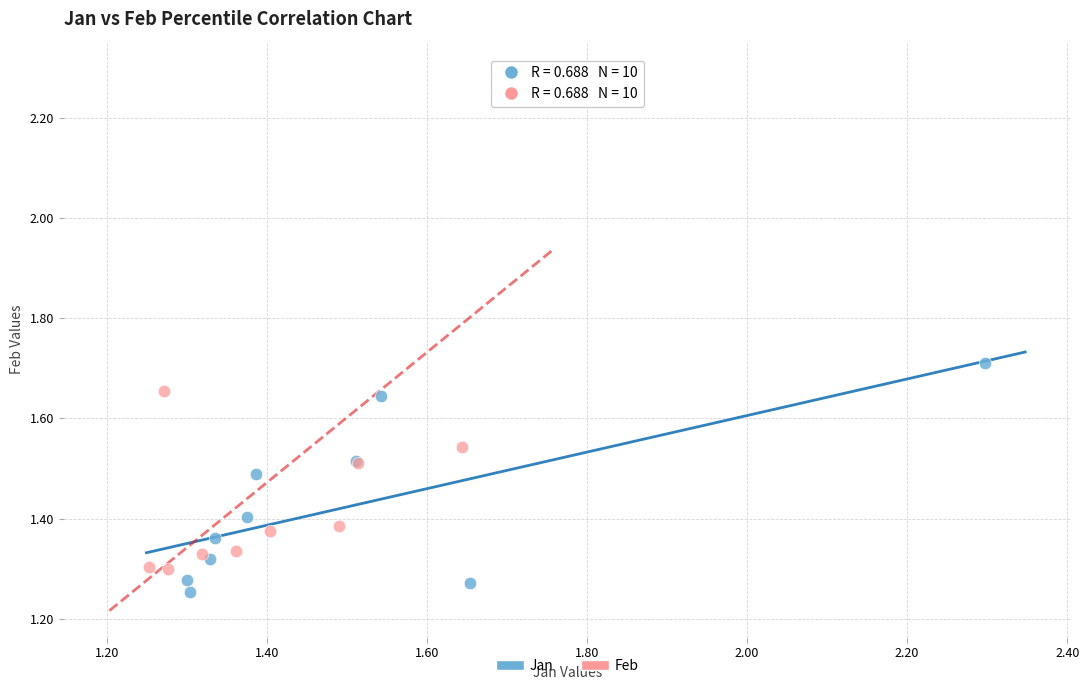

Which series reaches the maximum Y coordinate?

Feb